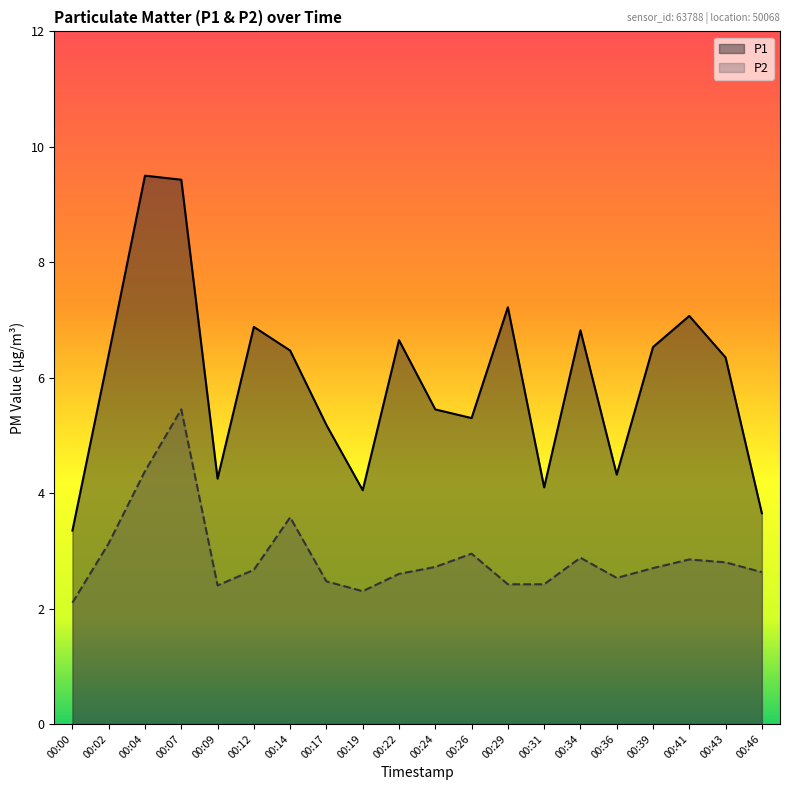

Reading left to right, transcribe all the data shown in this chart.

P1: 00:00=3.4	00:02=6.4	00:04=9.5	00:07=9.4	00:09=4.2	00:12=6.9	00:14=6.5	00:17=5.2	00:19=4.0	00:22=6.7	00:24=5.5	00:26=5.3	00:29=7.2	00:31=4.1	00:34=6.8	00:36=4.3	00:39=6.5	00:41=7.1	00:43=6.3	00:46=3.6
P2: 00:00=2.1	00:02=3.1	00:04=4.4	00:07=5.5	00:09=2.4	00:12=2.7	00:14=3.6	00:17=2.5	00:19=2.3	00:22=2.6	00:24=2.7	00:26=3.0	00:29=2.4	00:31=2.4	00:34=2.9	00:36=2.5	00:39=2.7	00:41=2.9	00:43=2.8	00:46=2.6